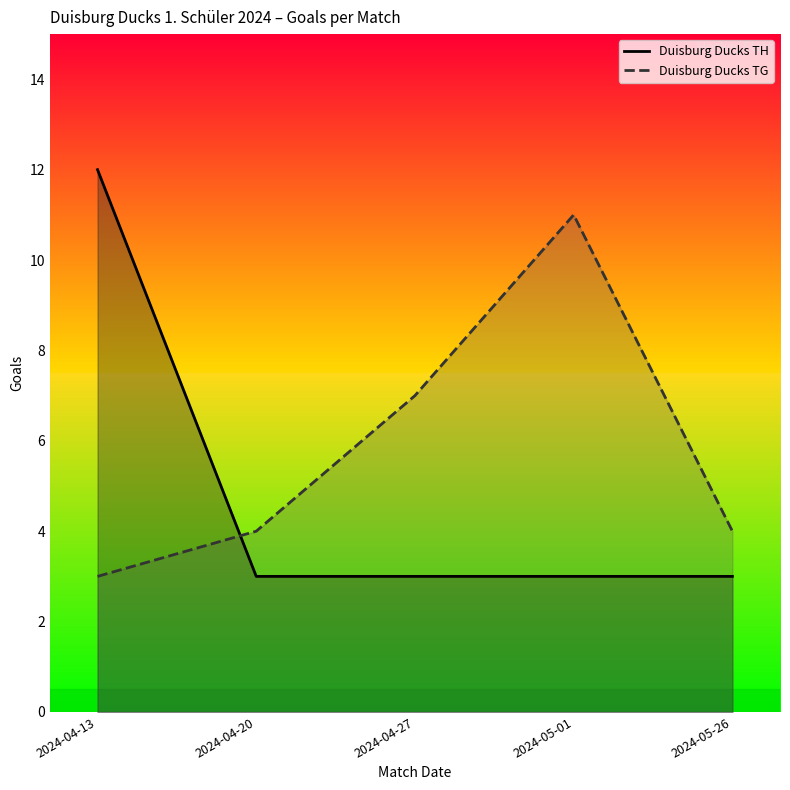

At which category is the sum across all series the highest?

2024-04-13